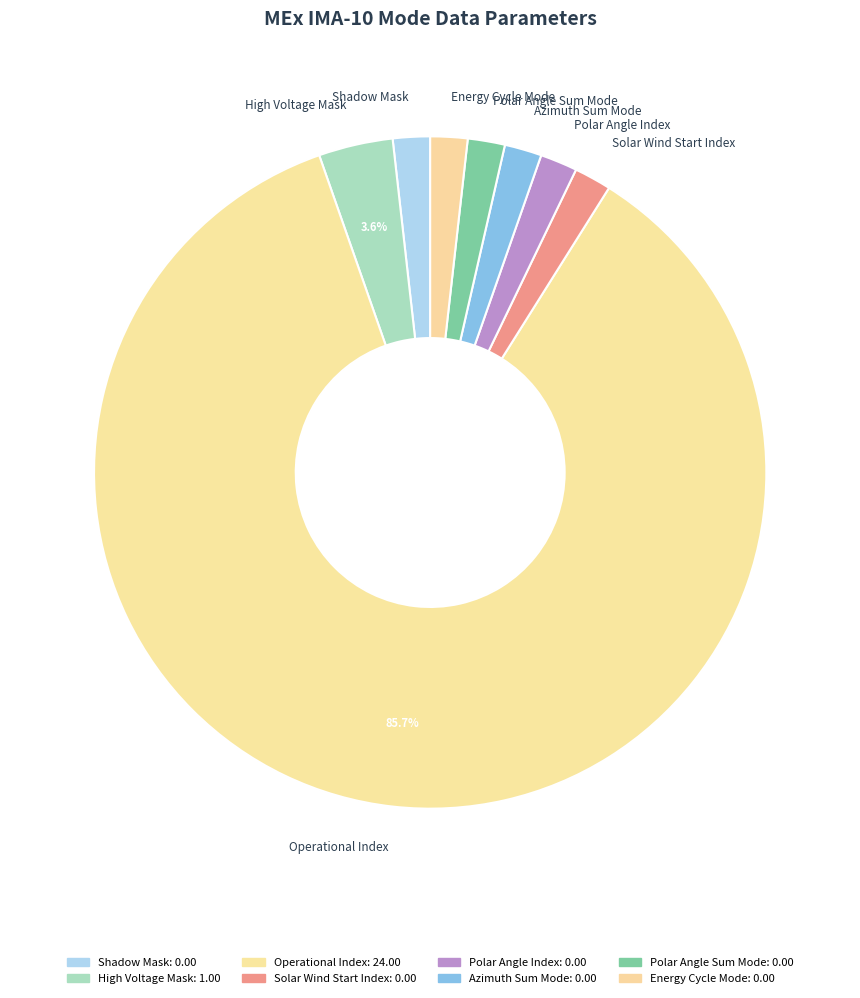

To the nearest percent, what is the combined percentage of High Voltage Mask and Shadow Mask?

4%